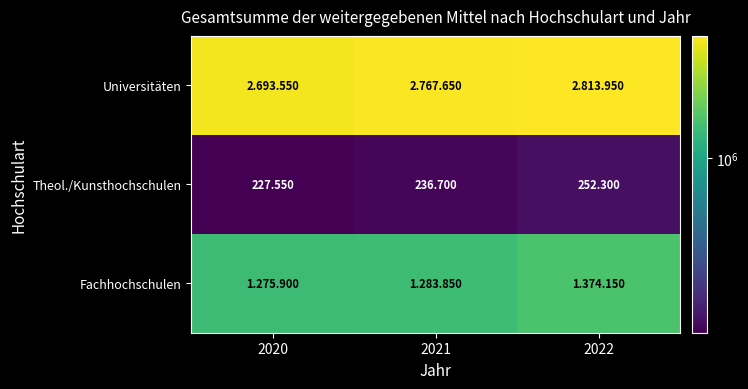

What is the maximum value shown in the chart?

2813950